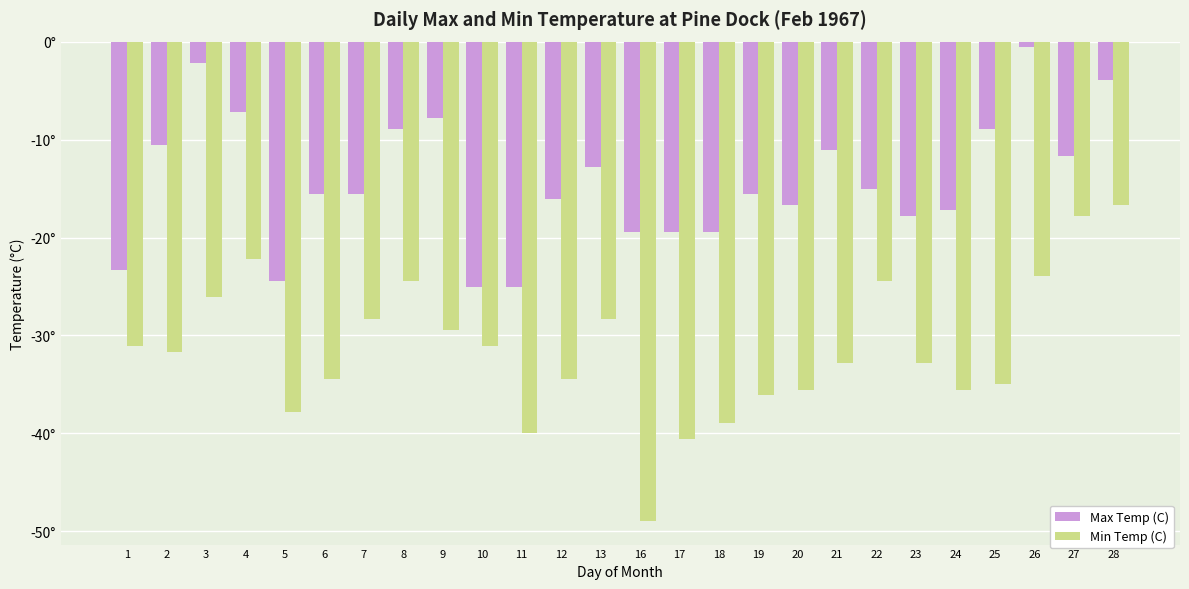

Are the bars grouped side by side (vs. stacked)?

Yes